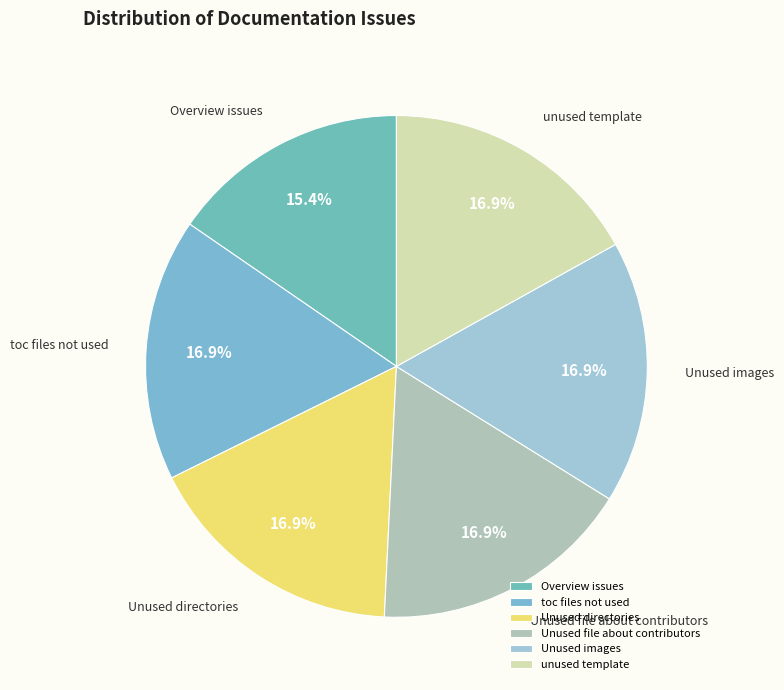

The toc files not used slice represents 3% of the pie. True or false?

False